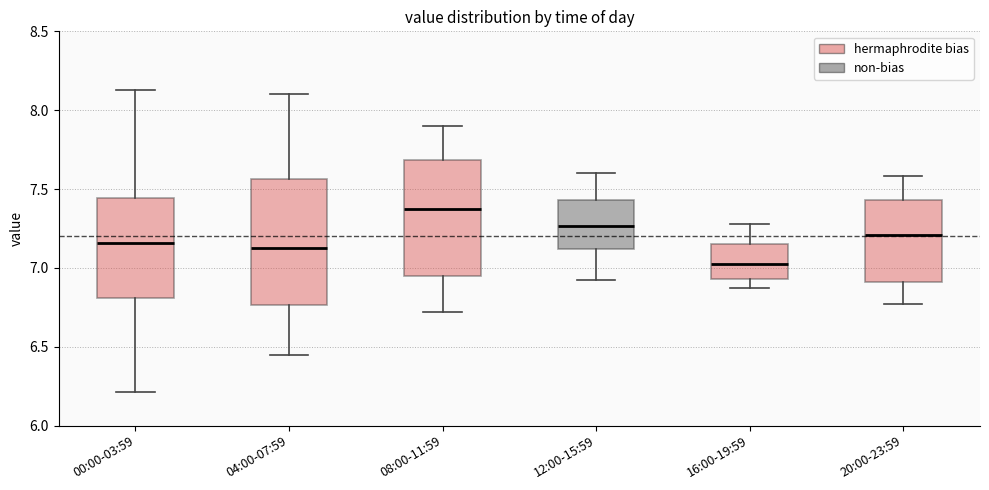

Reading left to right, transcribe this box plot: for each box, give where its median line is, the range the box spans, and where its two whiskers end, as read against the y-axis. The values are not printed on the chart, so give them approximately, as read against the axis.

00:00-03:59: median 7.15, box 6.80 to 7.45, whiskers 6.20 to 8.15
04:00-07:59: median 7.15, box 6.75 to 7.55, whiskers 6.45 to 8.10
08:00-11:59: median 7.40, box 6.95 to 7.70, whiskers 6.70 to 7.90
12:00-15:59: median 7.25, box 7.10 to 7.45, whiskers 6.90 to 7.60
16:00-19:59: median 7.05, box 6.95 to 7.15, whiskers 6.85 to 7.30
20:00-23:59: median 7.20, box 6.90 to 7.45, whiskers 6.75 to 7.60